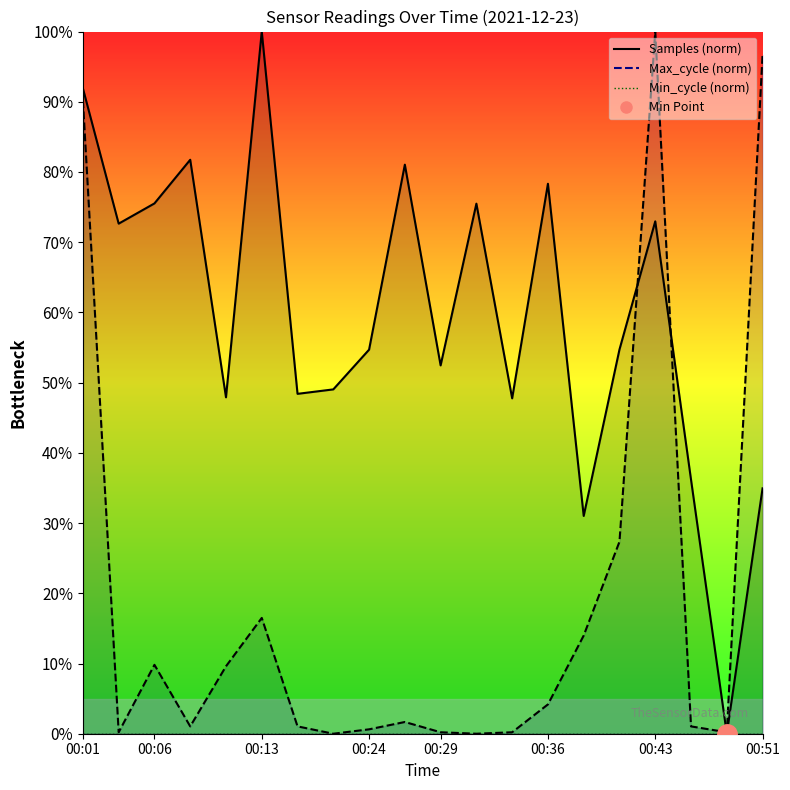

In Samples, how many points are lower than both neighbors (excluding endpoints)?

7